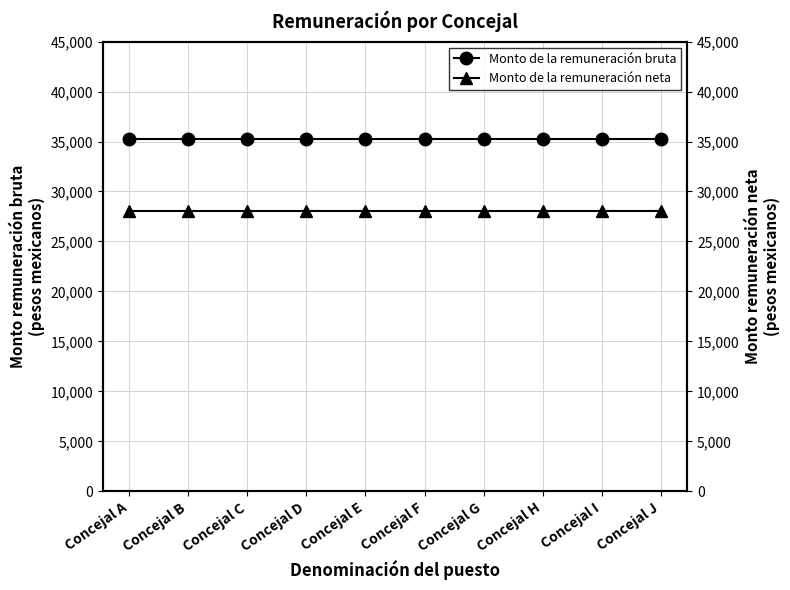

List the series in order of their overall mean, lowest first.

Monto de la remuneración neta, Monto de la remuneración bruta